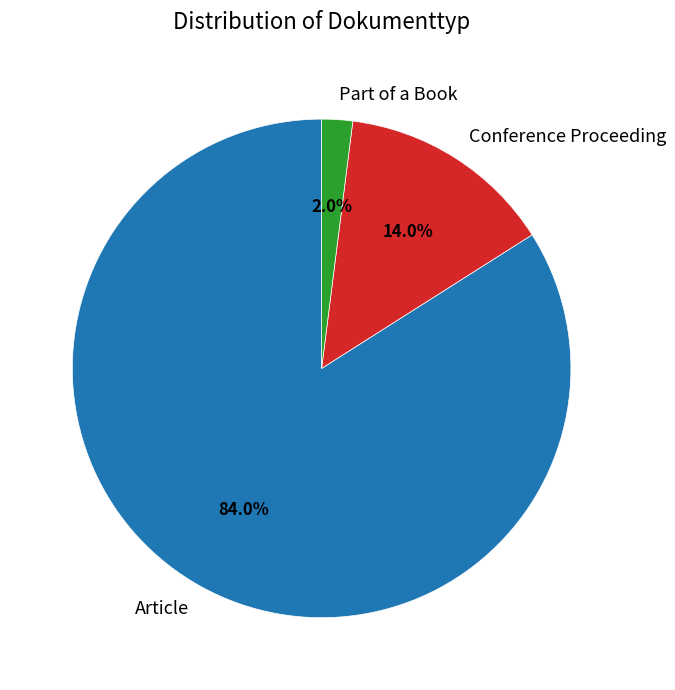

How many slices are in this pie chart?

3